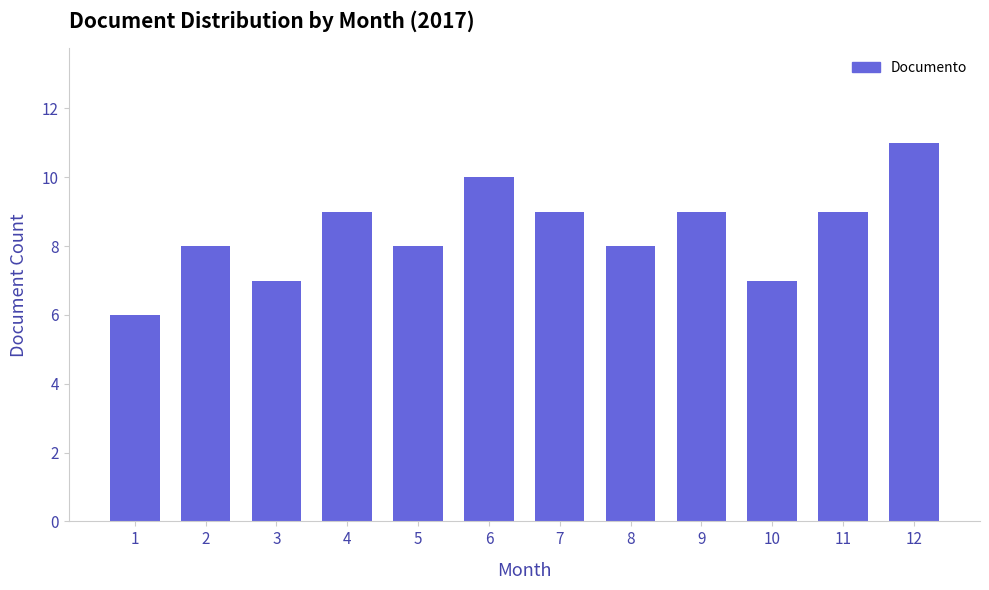

Reading left to right, extract all data points from this chart.

6	8	7	9	8	10	9	8	9	7	9	11